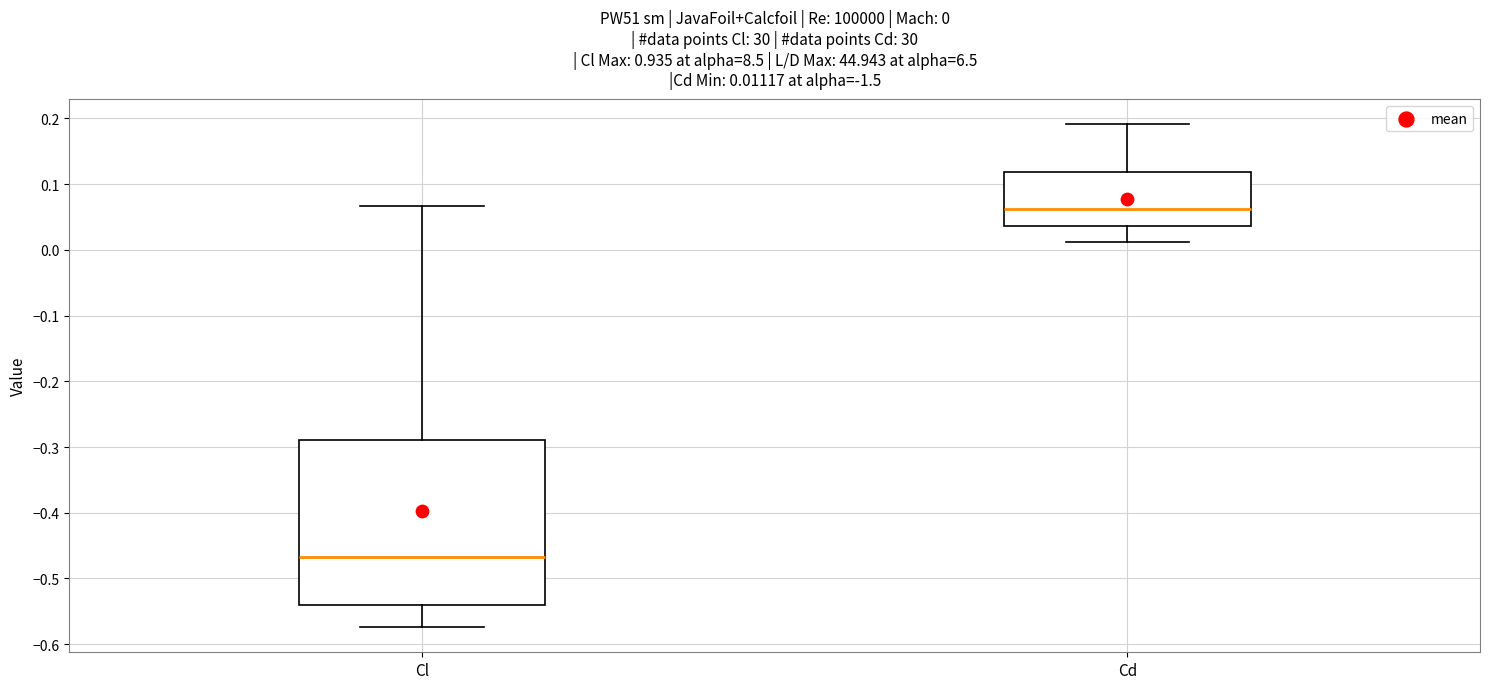

Comparing the boxes themselves (not the whiskers), which one is the tallest?

Cl